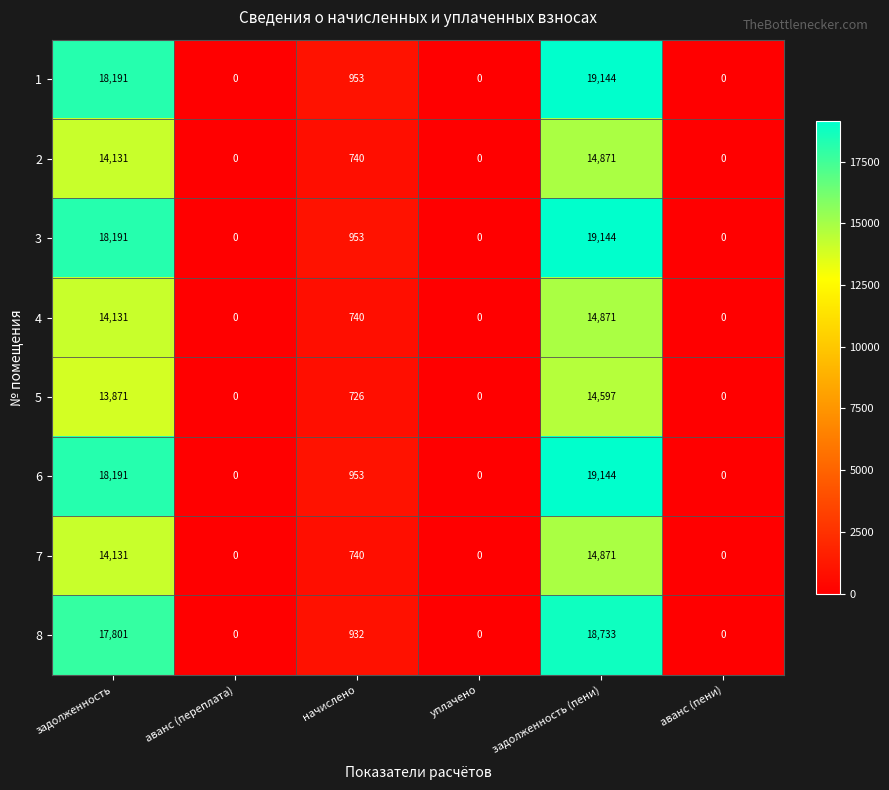

At which category is the sum across all series the highest?

задолженность (пени)